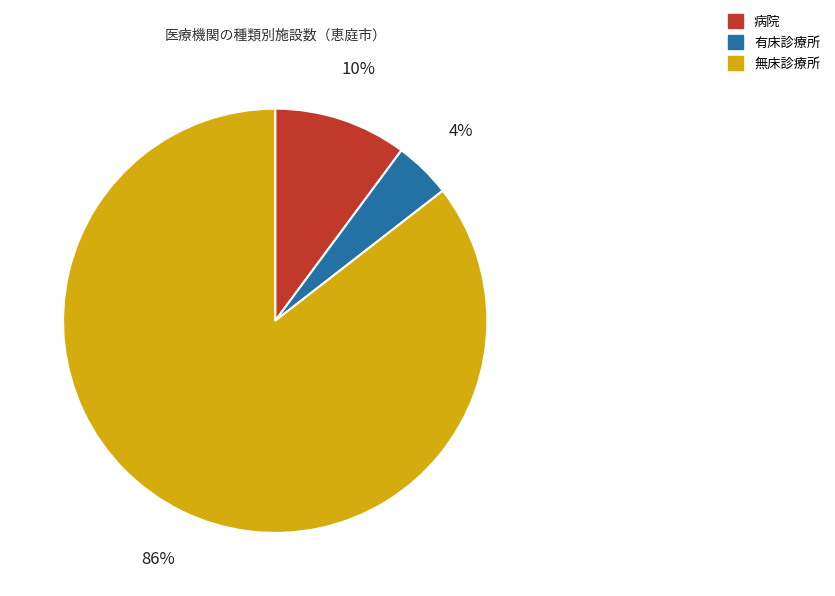

Between 無床診療所 and 有床診療所, which is larger?

無床診療所